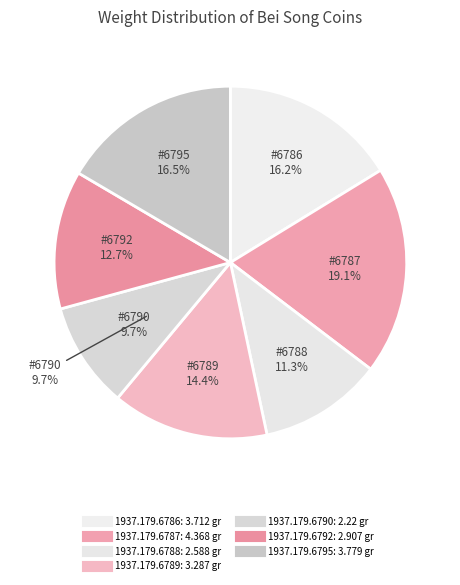

What is the change in value from 1937.179.6786 to 1937.179.6788?

-1.1